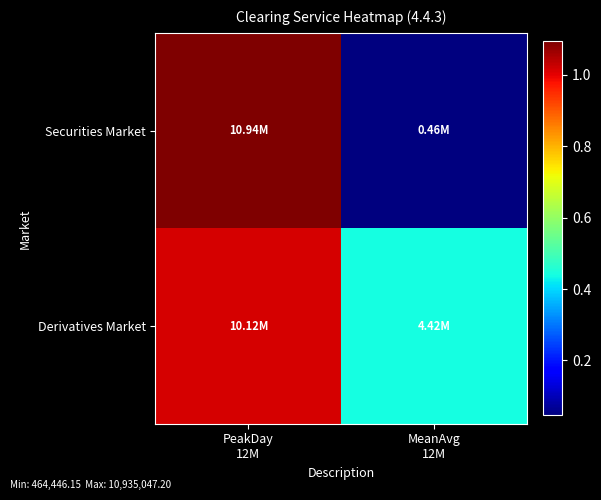

Reading right to left, what are all the values shown in this chart?

Securities Market: MeanAvg
12M=464446.1	PeakDay
12M=10935047.2
Derivatives Market: MeanAvg
12M=4416751.8	PeakDay
12M=10121281.7